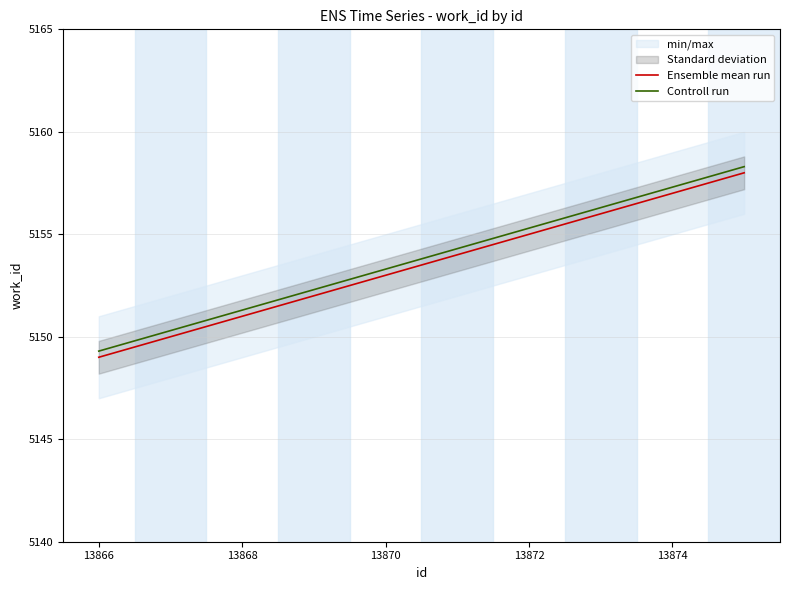

True or false: Controll run and Ensemble mean run intersect in this chart.

False